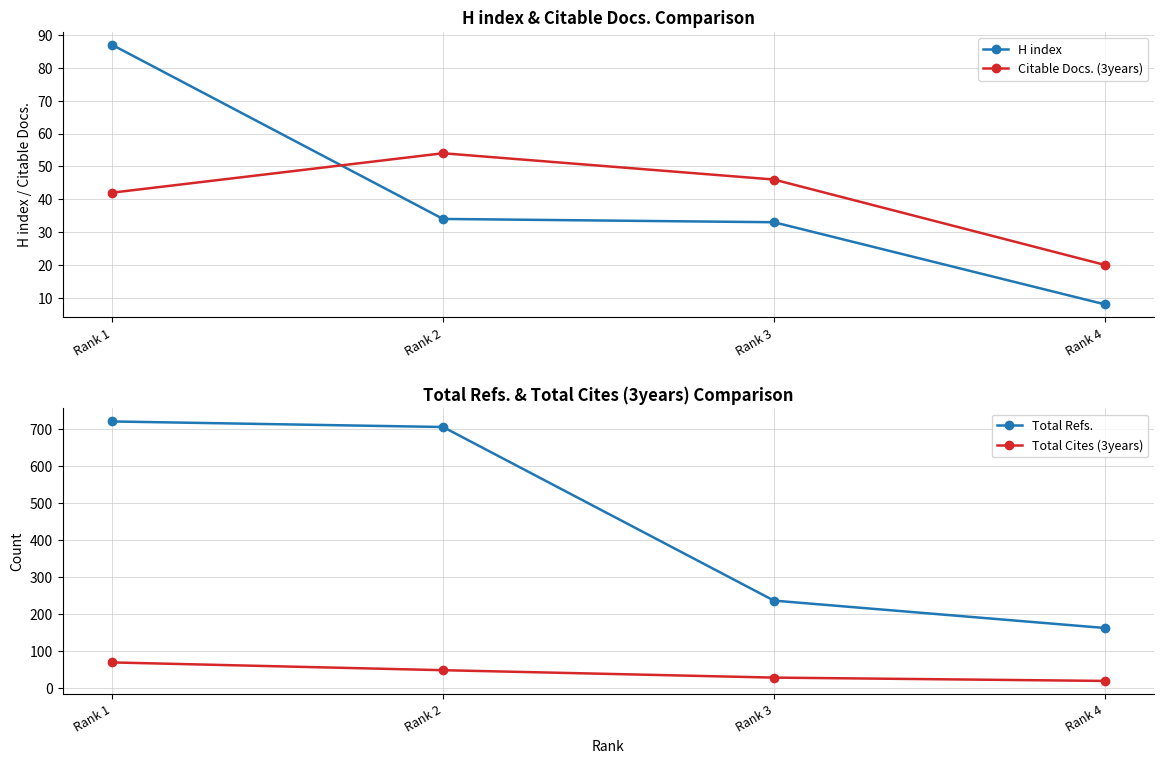

True or false: H index has a value of 34 at Rank 2.

True